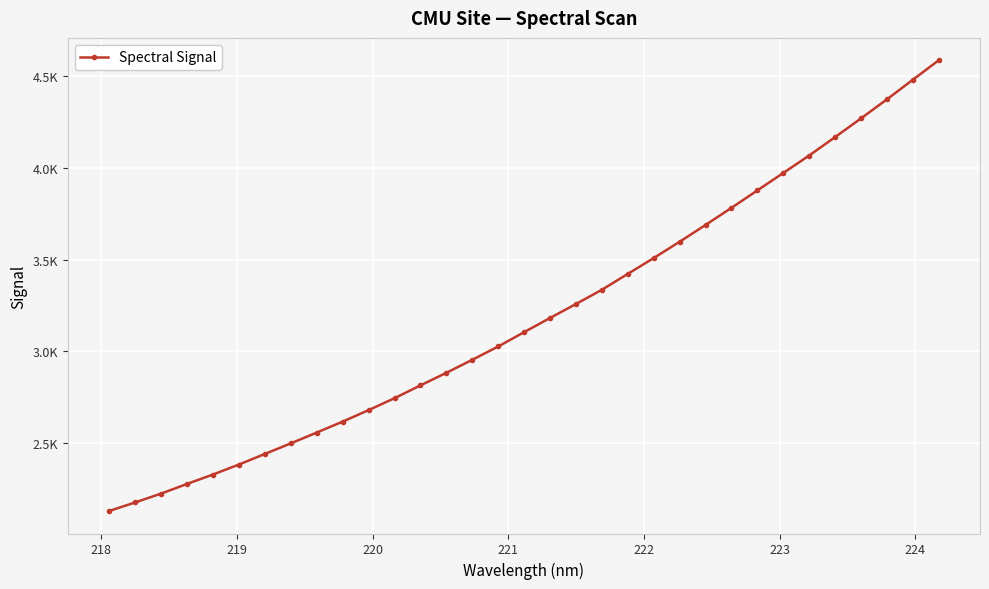

Does the chart display data point markers on the line(s)?

Yes